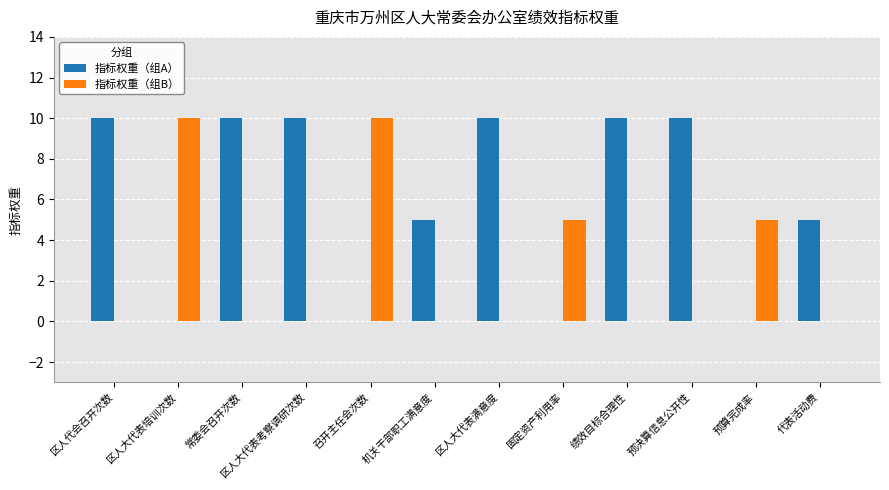

What is the greatest value displayed?

10